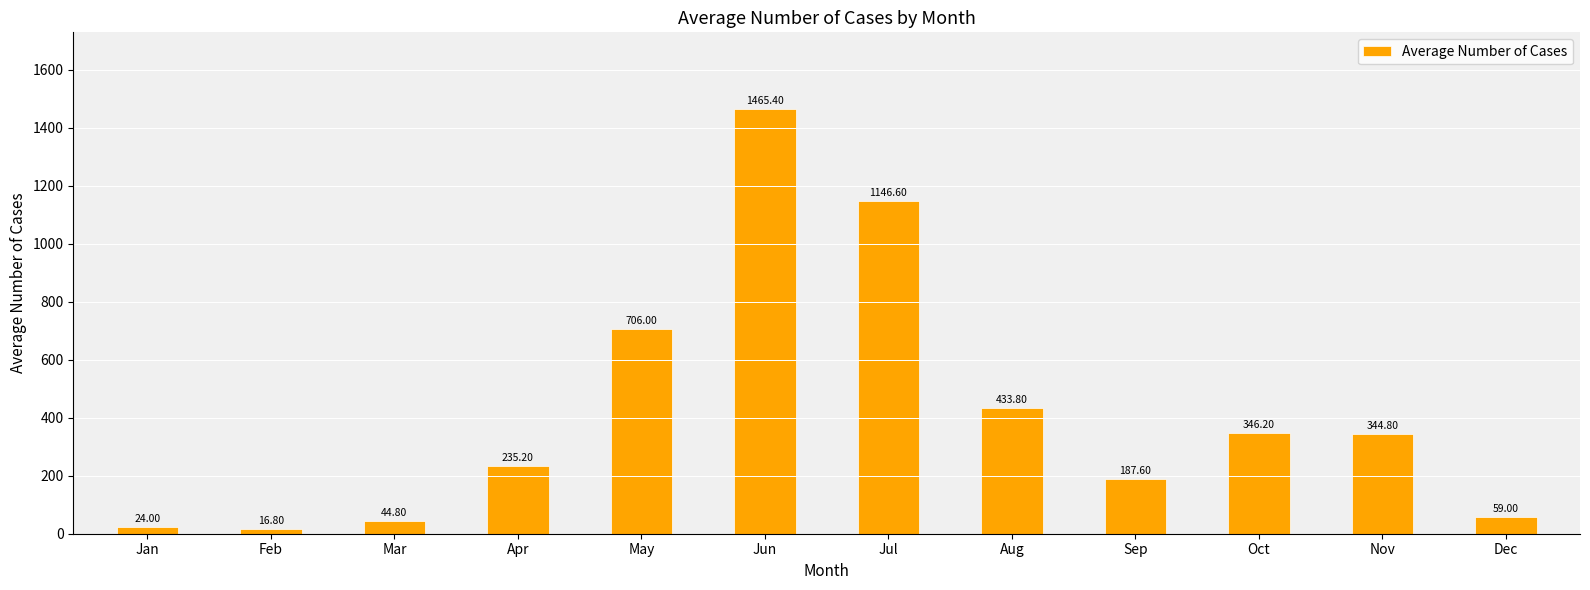

Does the chart contain any negative values?

No